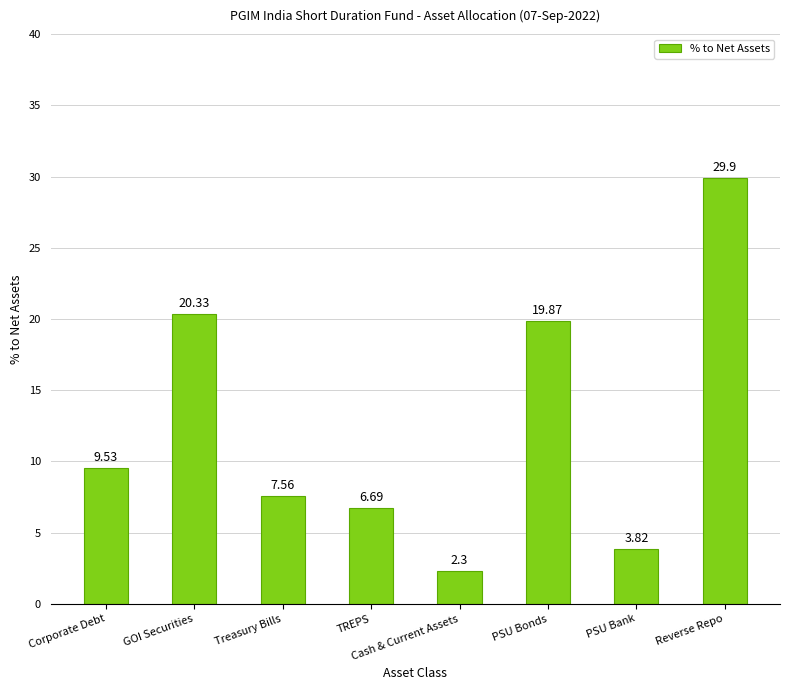

At which label does the data first exceed 9?

Corporate Debt